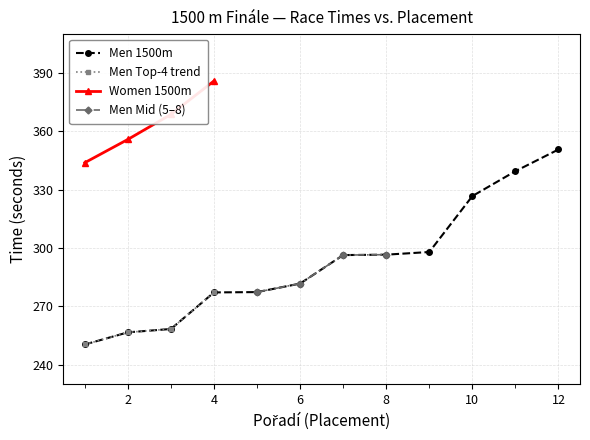

At which label is Men Mid (5–8) closest to 286?

6